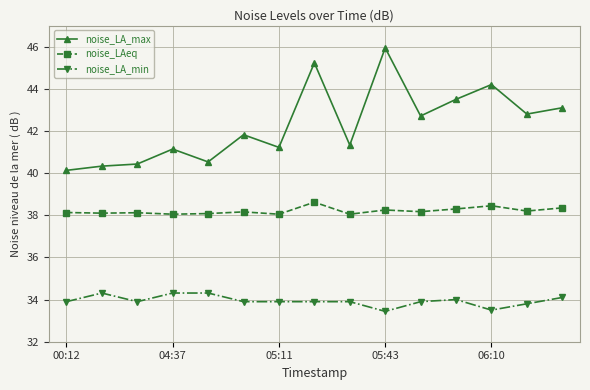

Rank the series by their maximum value, from highest to lowest.

noise_LA_max, noise_LAeq, noise_LA_min